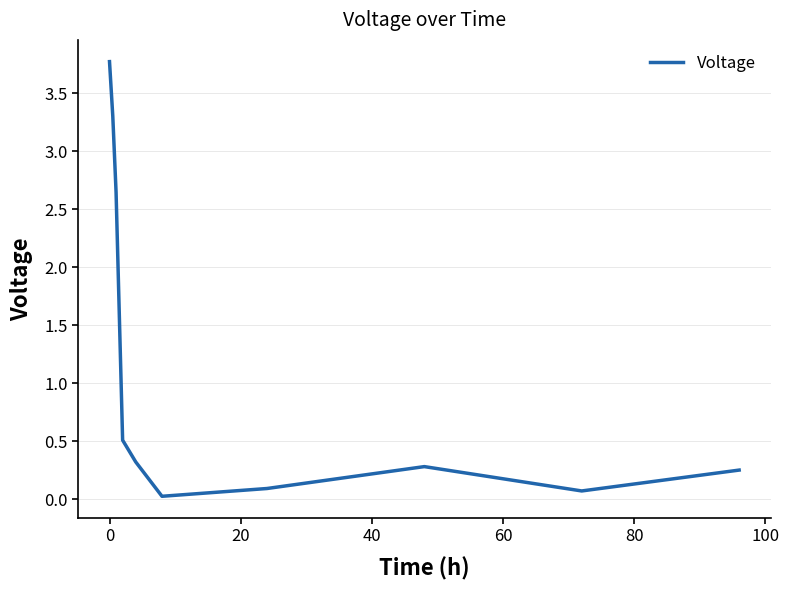

Does the chart display data point markers on the line(s)?

No